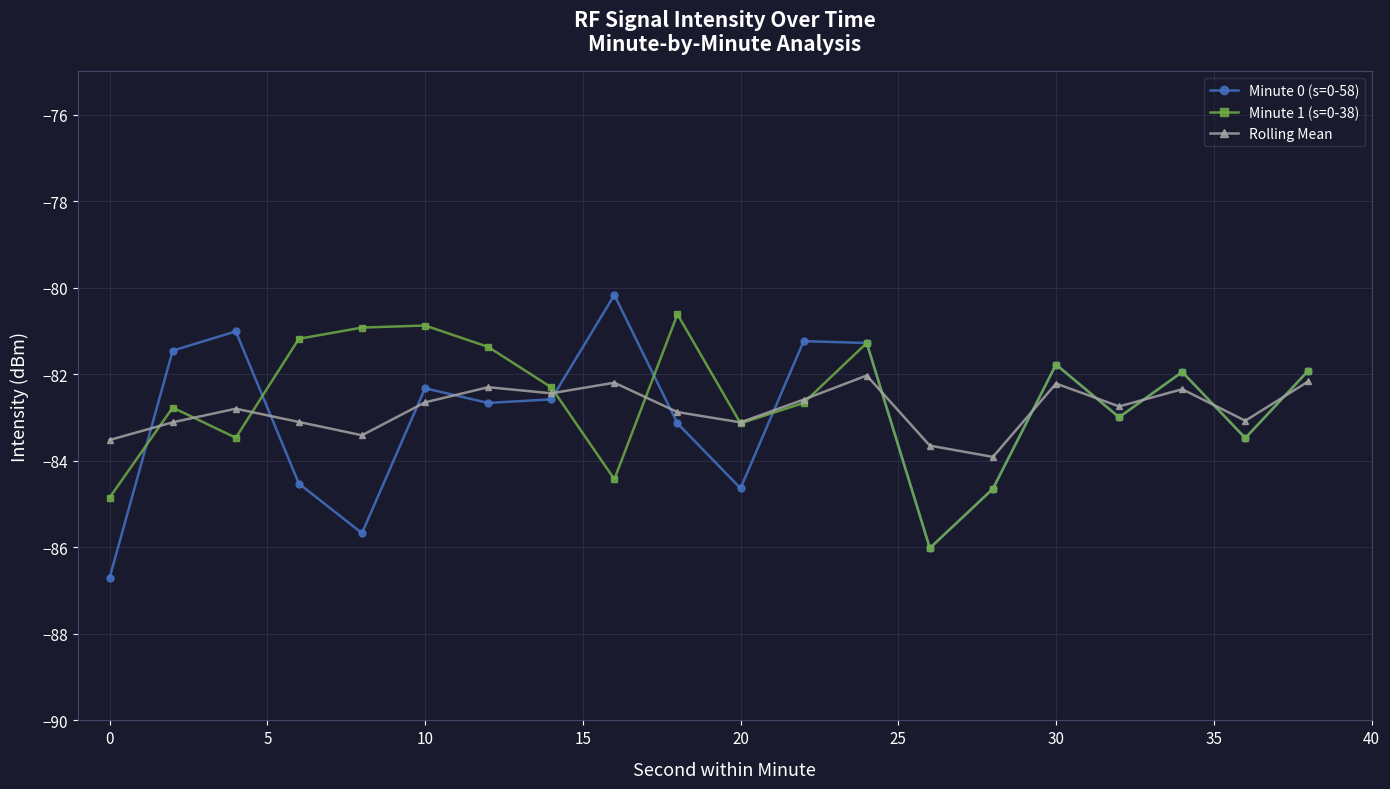

Which series has the largest total across all categories?

Minute 1 (s=0-38)